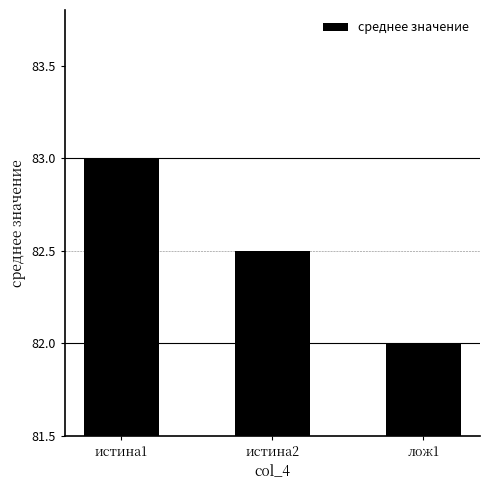

What position from the left is истина1?

1